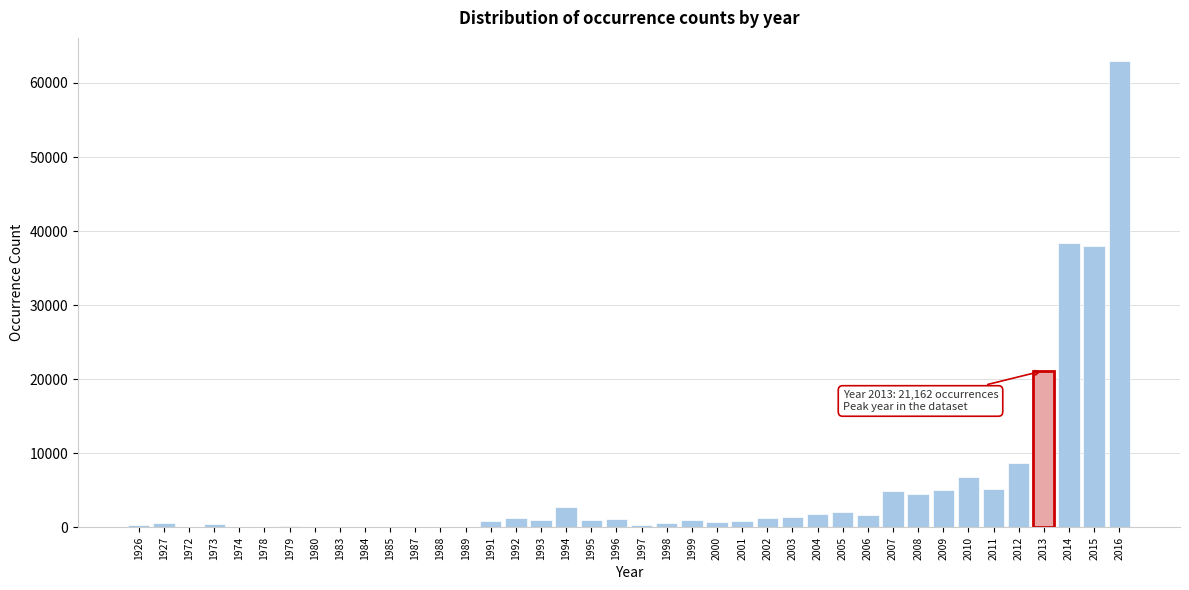

What is the greatest value displayed?

62944